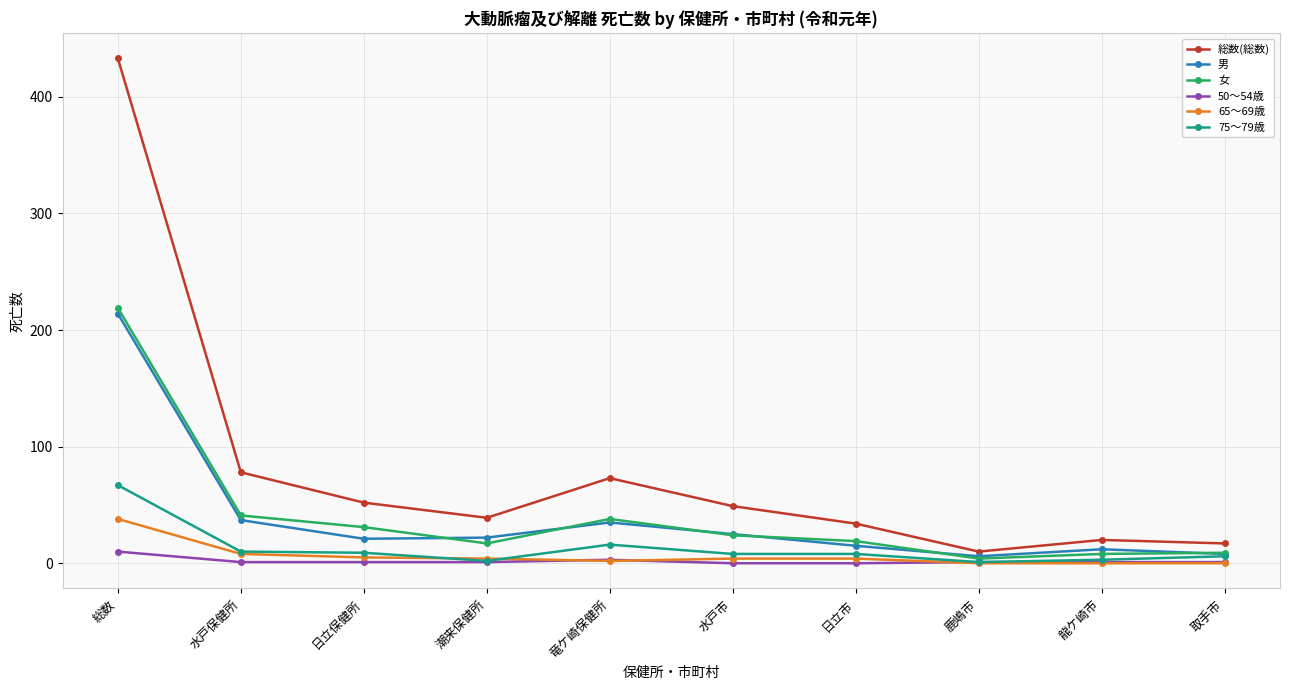

Is the value of 50～54歳 at 水戸市 greater than the value of 女 at 日立保健所?

No